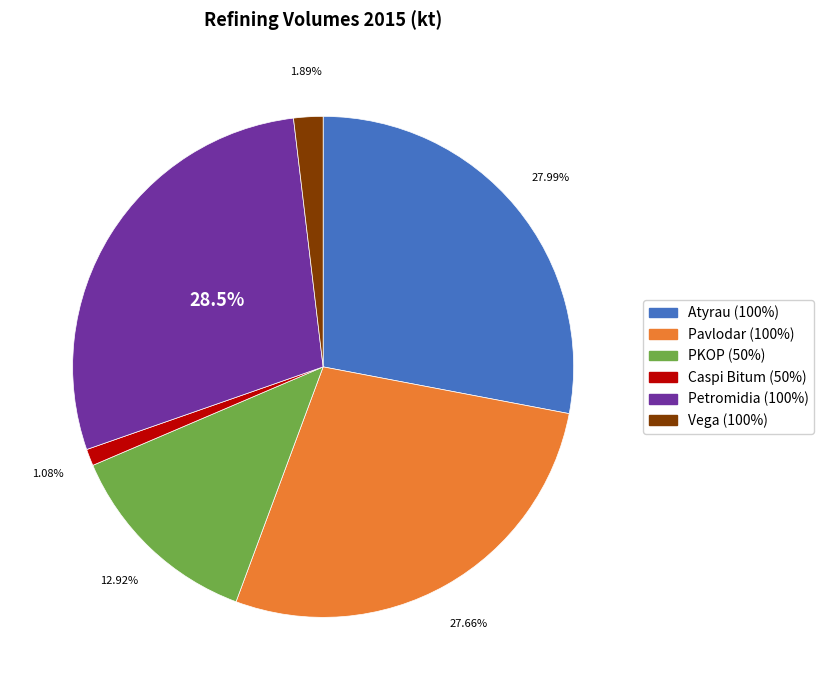

To the nearest percent, what portion does Vega (100%) represent?

2%